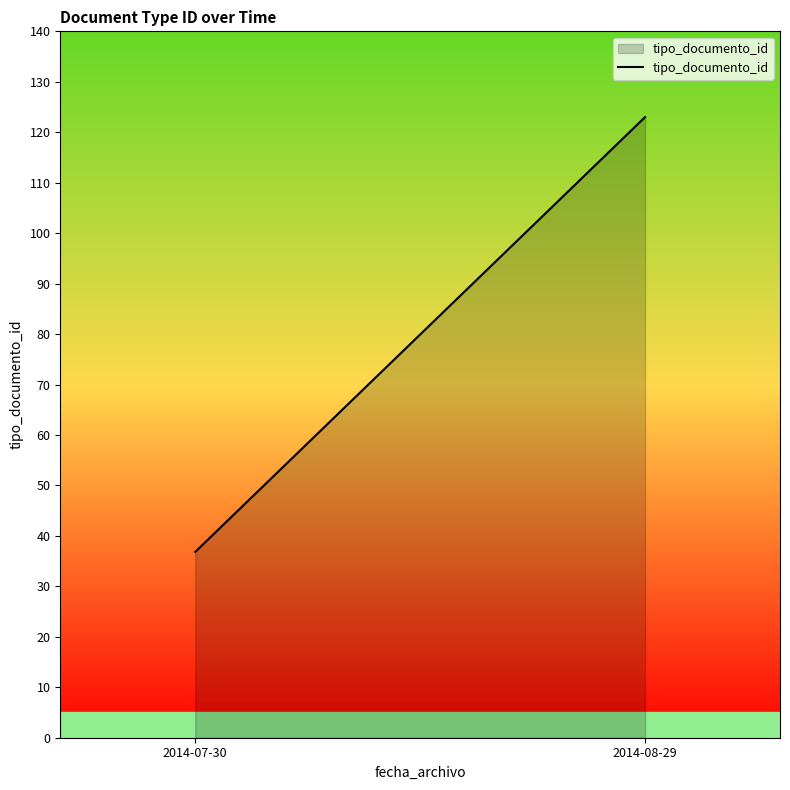

List the labels in order of value, smallest first.

2014-07-30, 2014-08-29